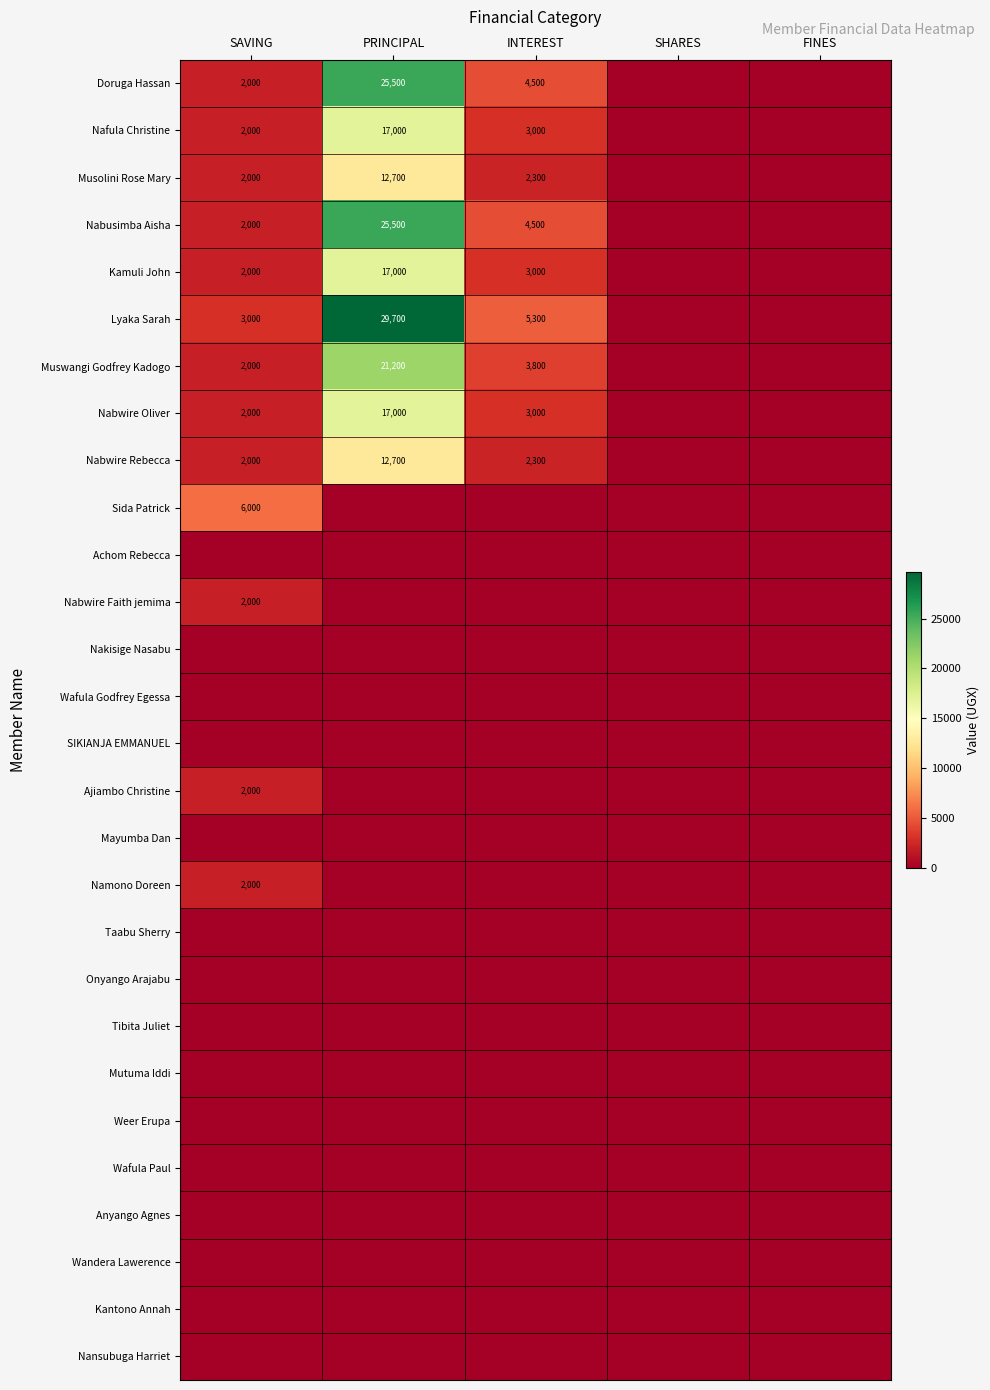

The Nabusimba Aisha series shows 34438 at PRINCIPAL. True or false?

False